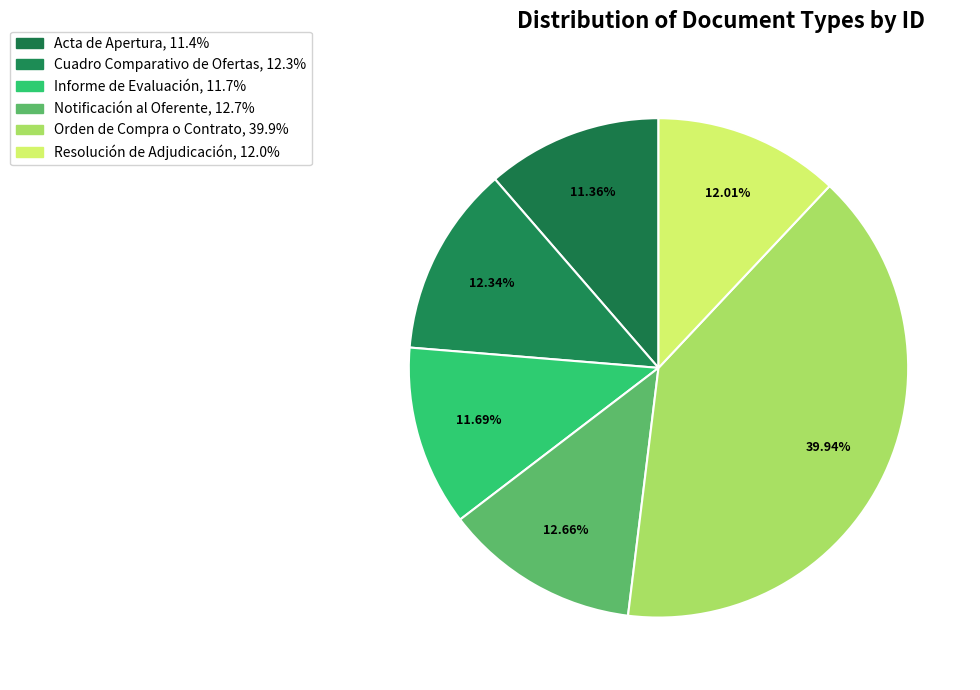

To the nearest percent, what percentage of the pie is Orden de Compra o Contrato?

40%